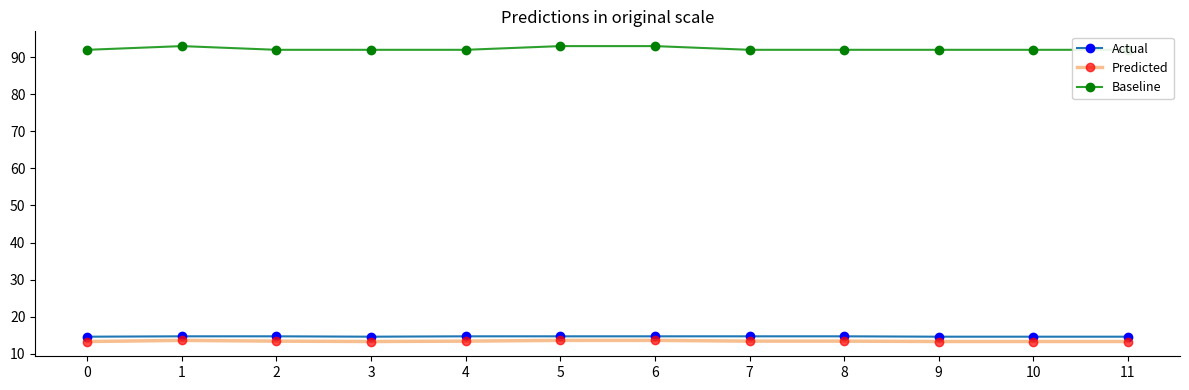

Reading left to right, transcribe all the data shown in this chart.

temp: 14.6	14.7	14.7	14.6	14.7	14.7	14.7	14.7	14.7	14.6	14.6	14.6
dp: 13.3	13.6	13.4	13.3	13.4	13.6	13.6	13.4	13.4	13.3	13.3	13.3
rh: 92.0	93.0	92.0	92.0	92.0	93.0	93.0	92.0	92.0	92.0	92.0	92.0